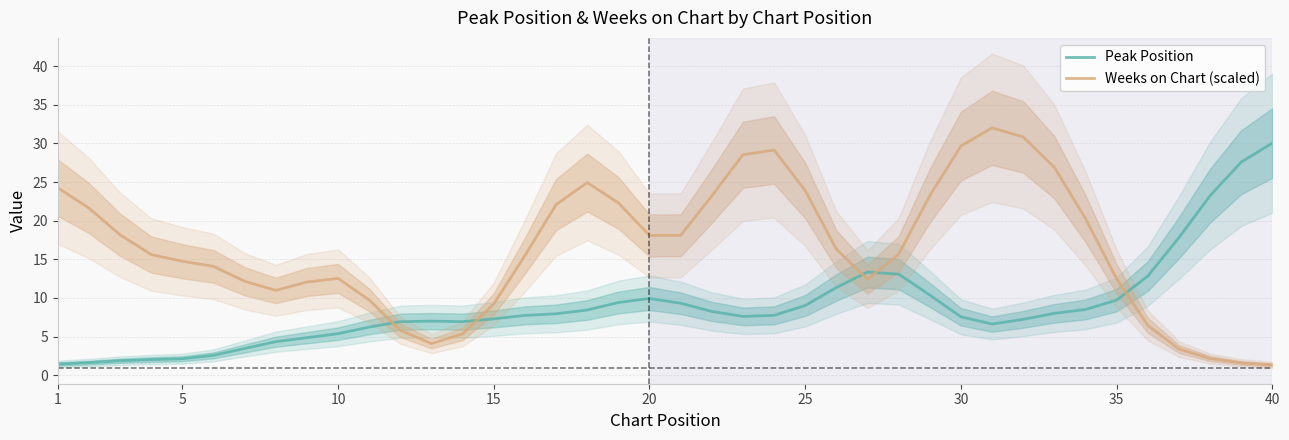

What is the minimum value for Weeks on Chart (scaled)?

1.3